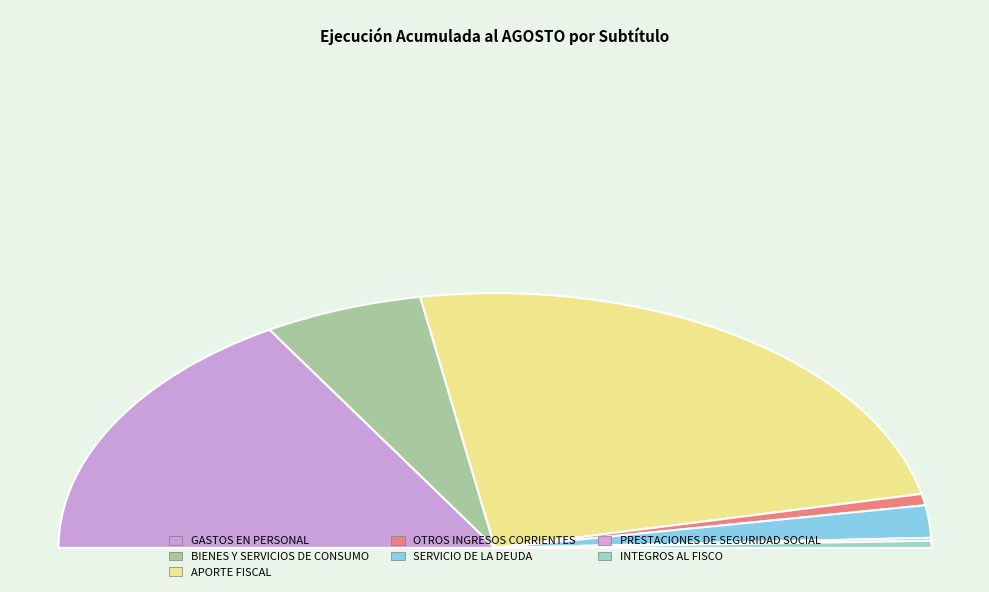

Does any single category account for the majority?

No